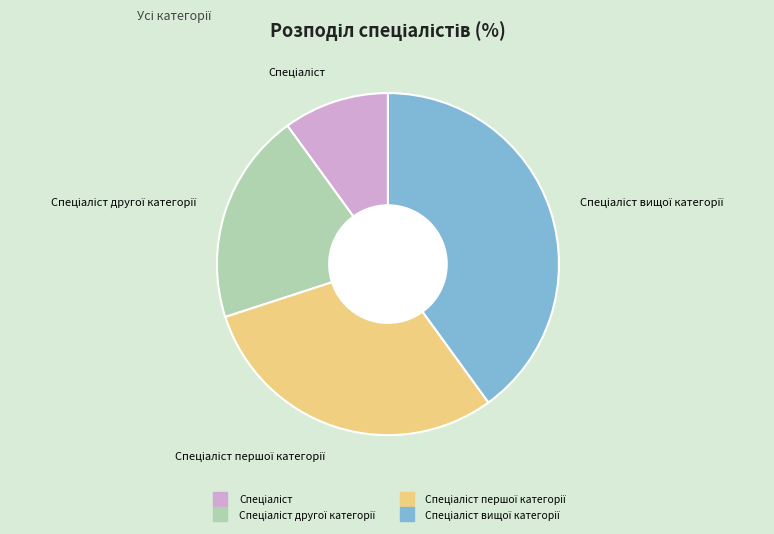

Is there a majority slice in this chart?

No